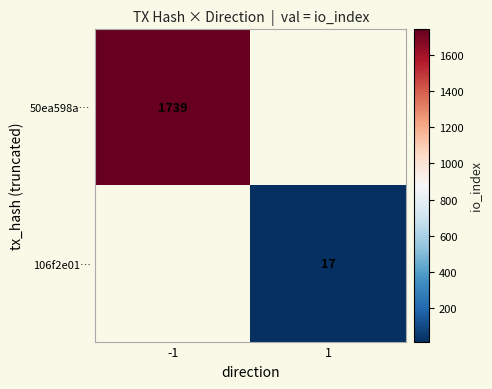

What is the smallest value displayed?

17.0